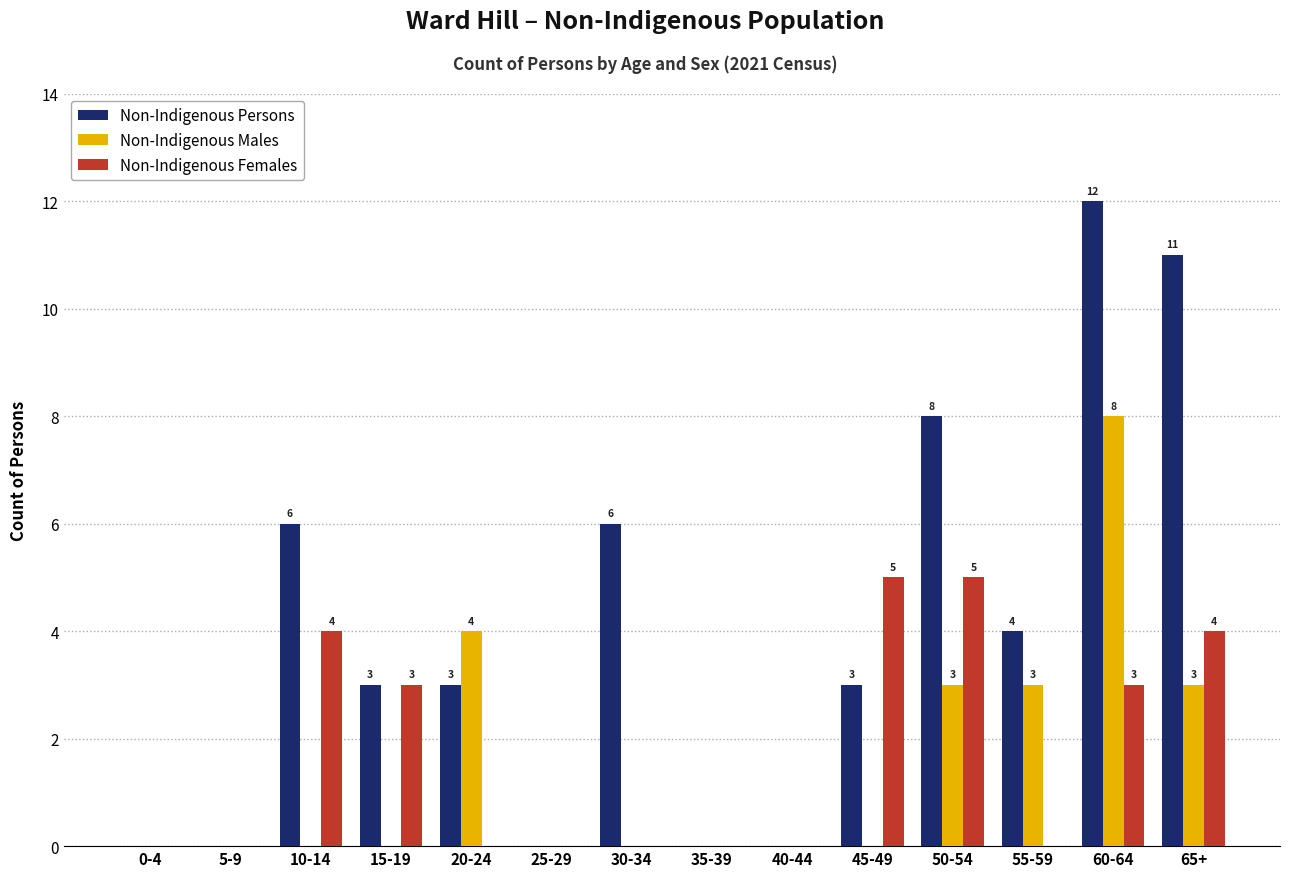

What is the highest value of the Non-Indigenous Males series?

8